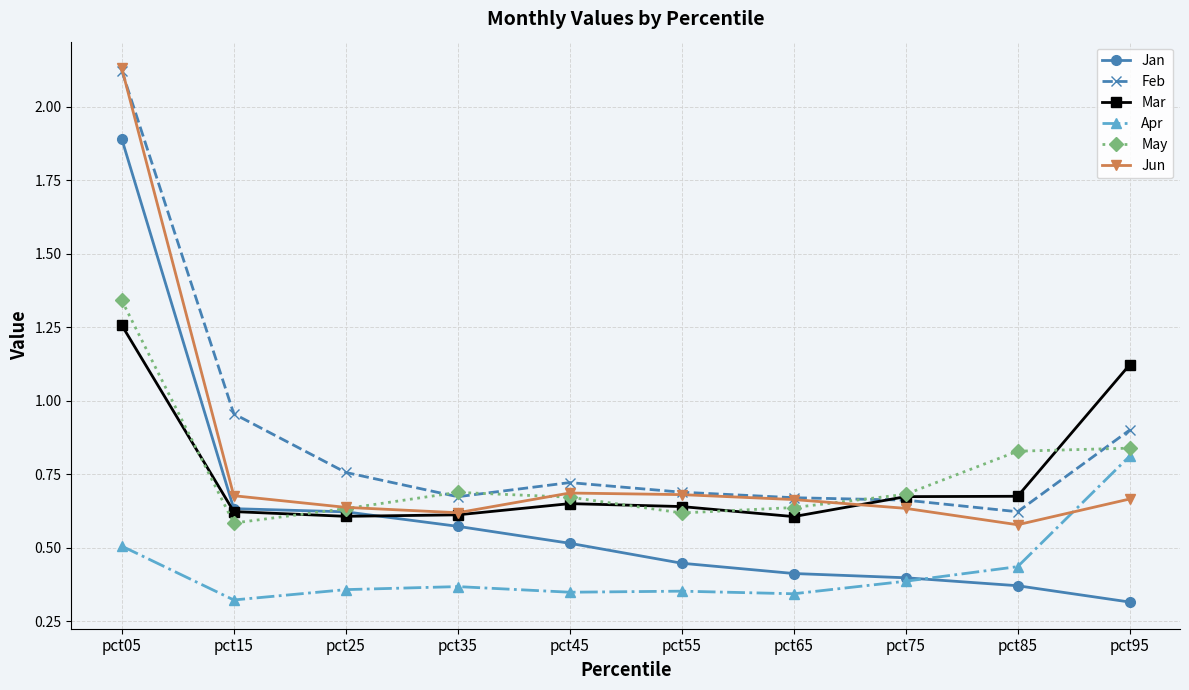

Where is the first local minimum for Jun?

pct35